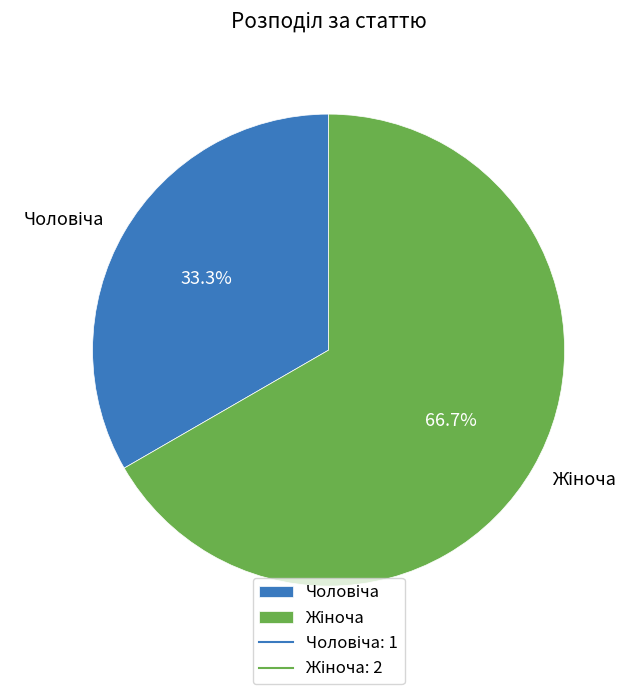

Is there a majority slice in this chart?

Yes